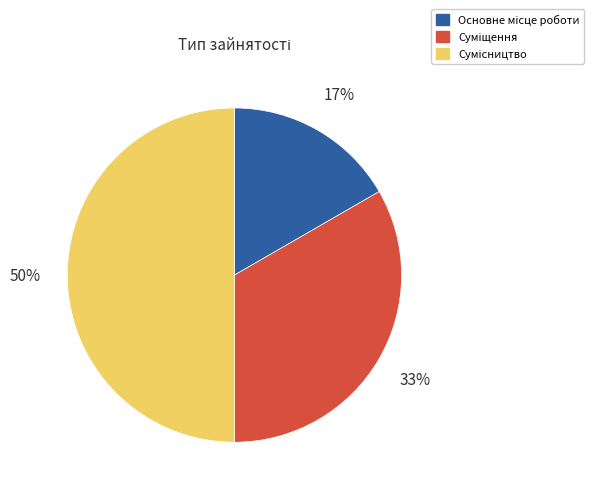

How many slices are in this pie chart?

3